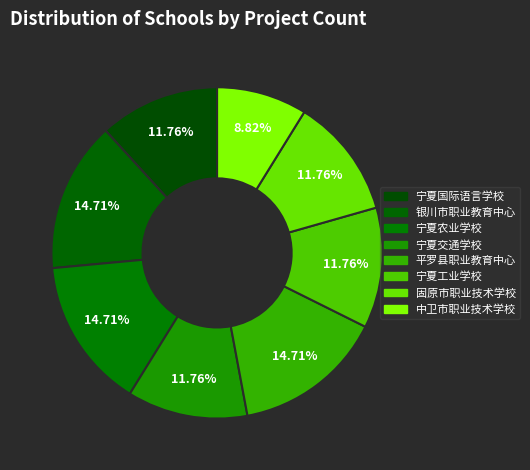

How many segments does this pie chart have?

8